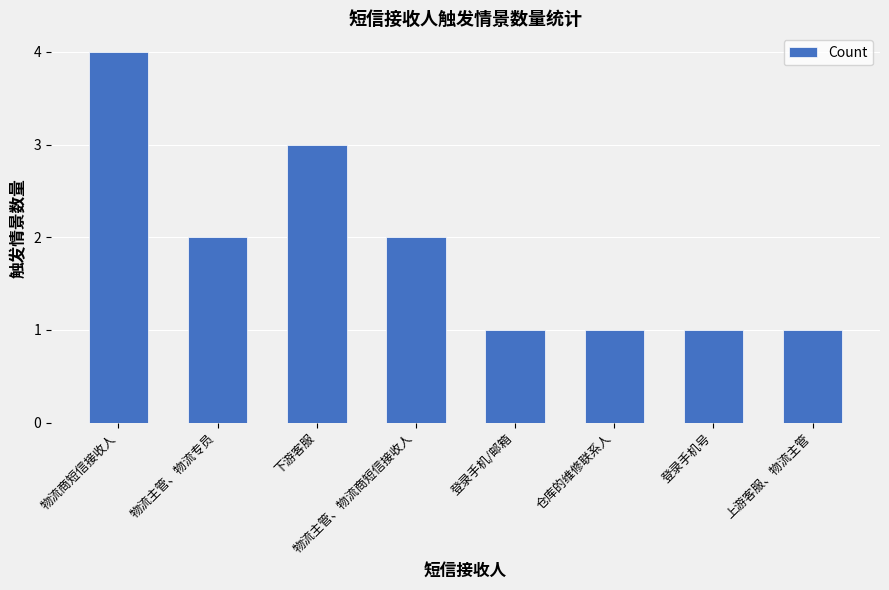

At which label does the data first exceed 2?

物流商短信接收人